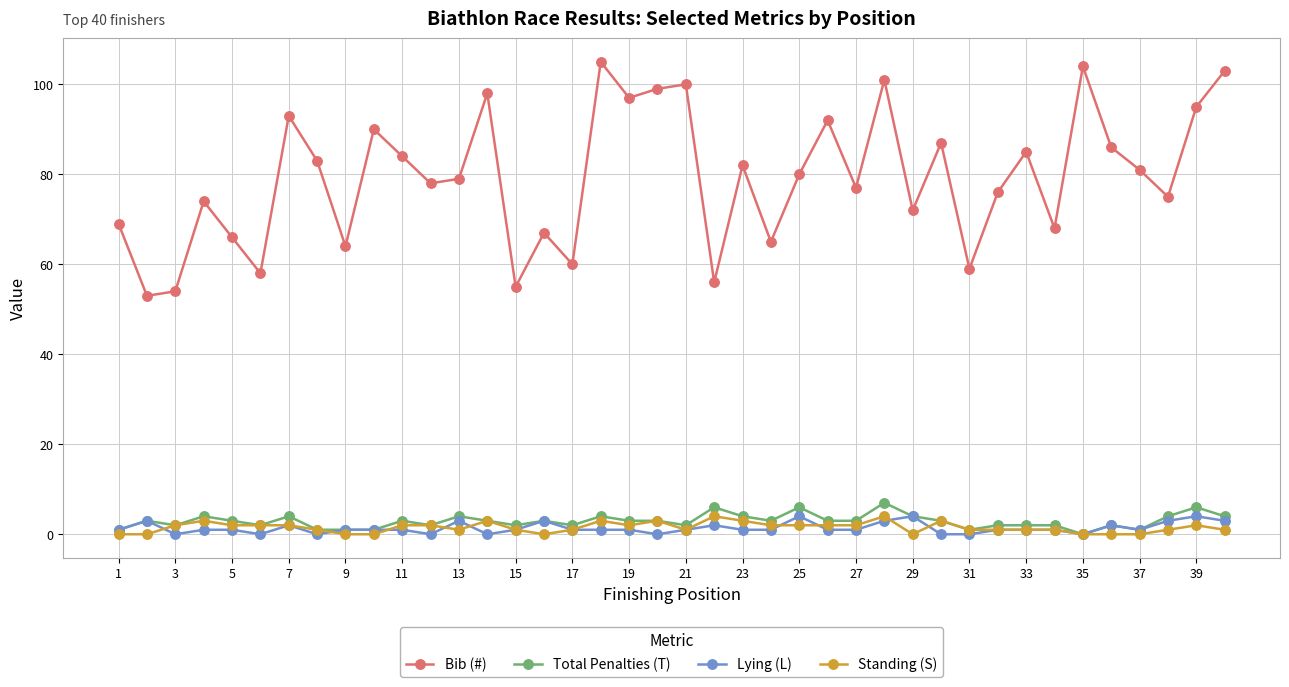

True or false: Bib (#) and Lying (L) intersect in this chart.

False